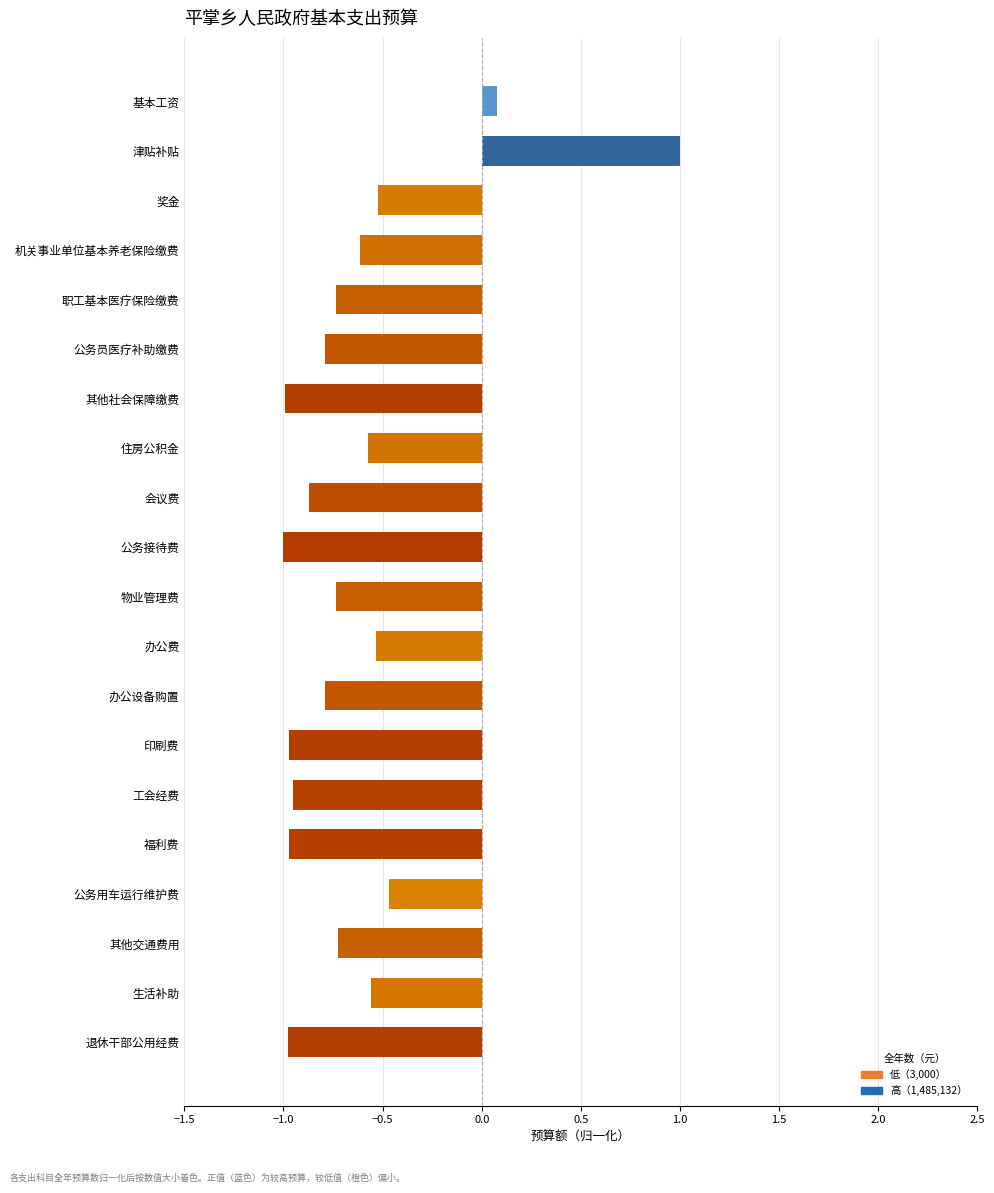

How many values exceed 0?

2